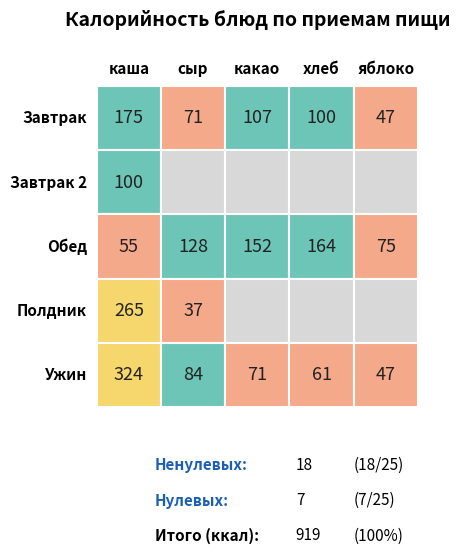

Reading left to right, what are all the values shown in this chart?

Завтрак: 175	71	107	100	47
Завтрак 2: 100	0	0	0	0
Обед: 55	128	152	164	75
Полдник: 265	37	0	0	0
Ужин: 324	84	71	61	47